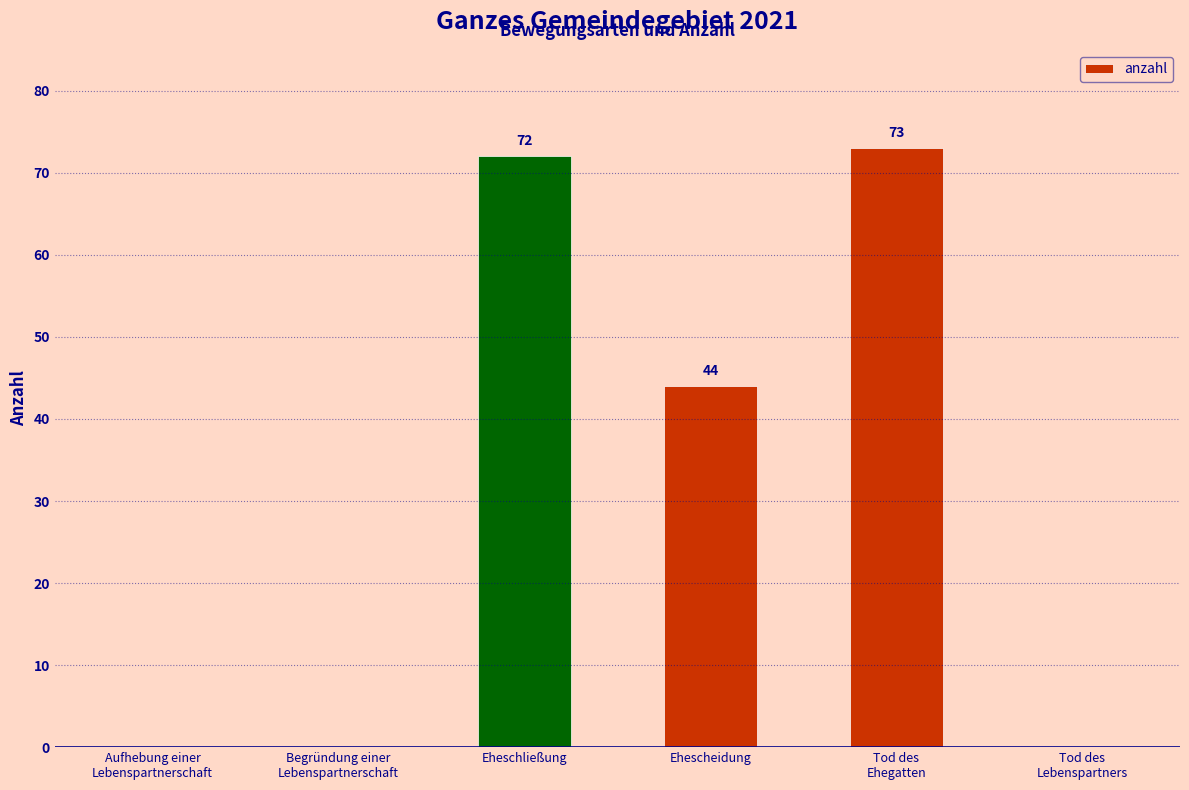

What is the maximum value shown in the chart?

73